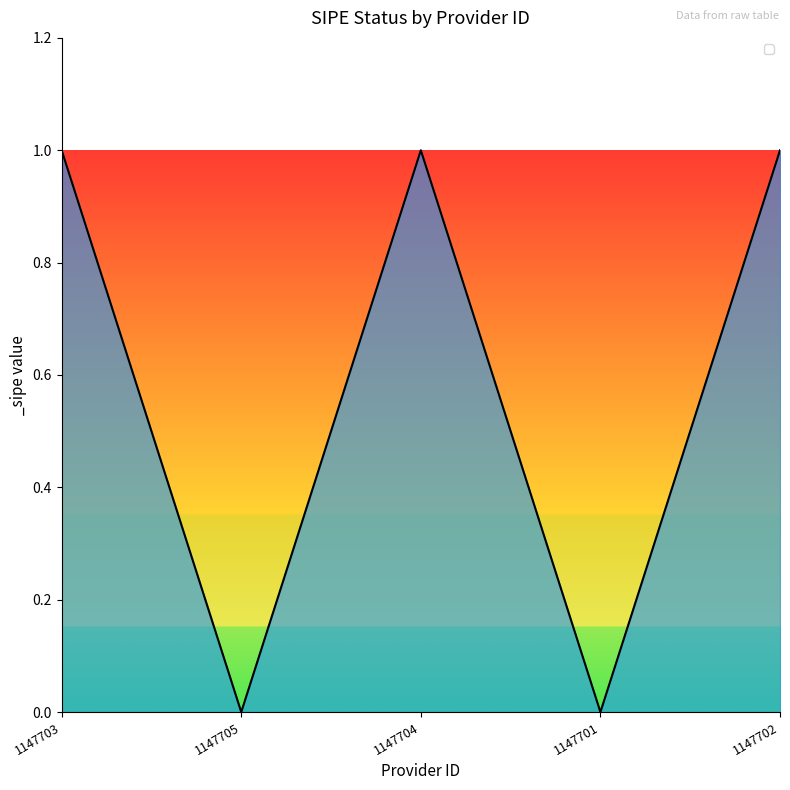

What is the maximum value shown in the chart?

1